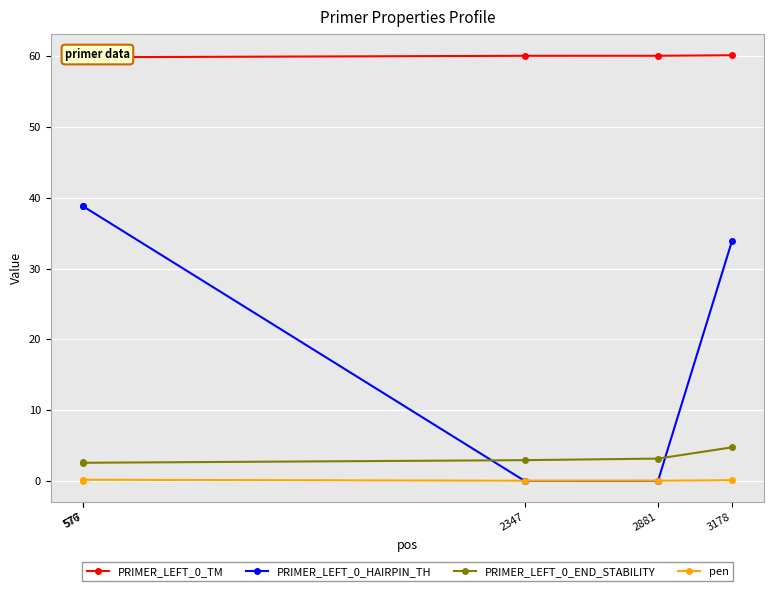

What is the value of the PRIMER_LEFT_0_END_STABILITY point at the 2nd from the left?

2.6